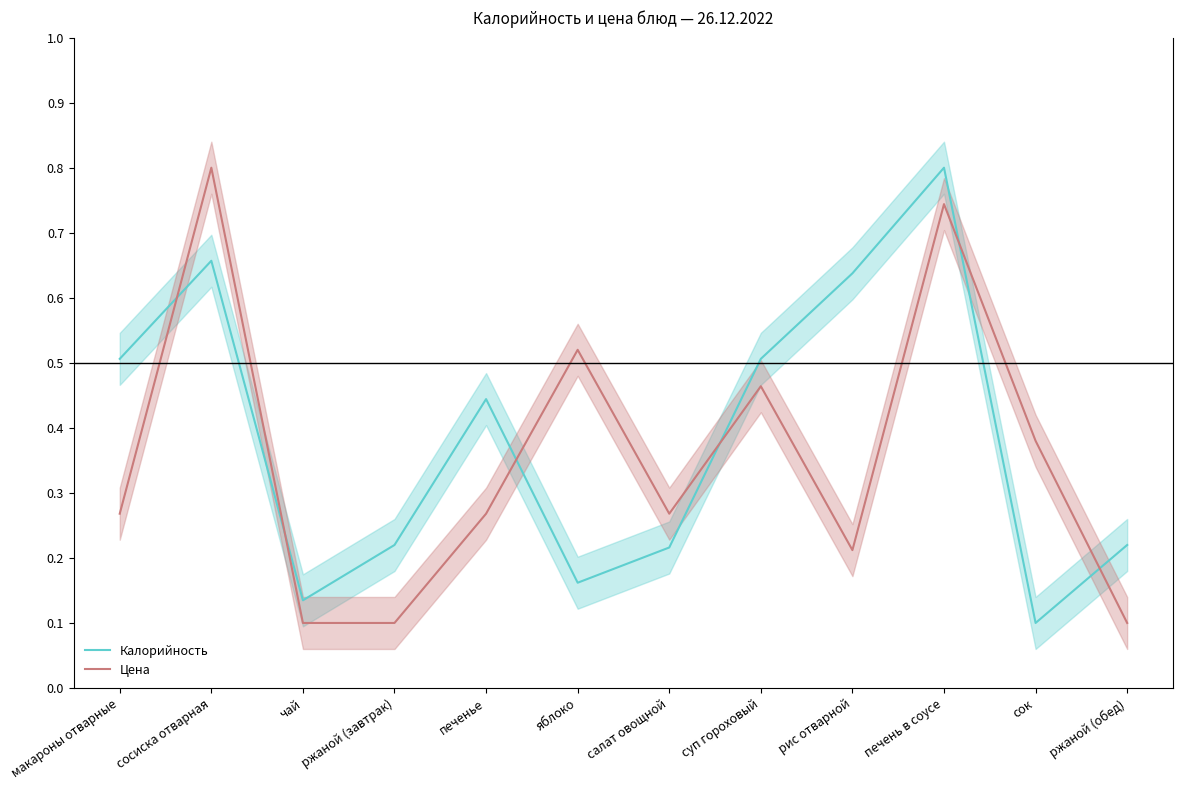

What is the sum of all Цена values?

4.2